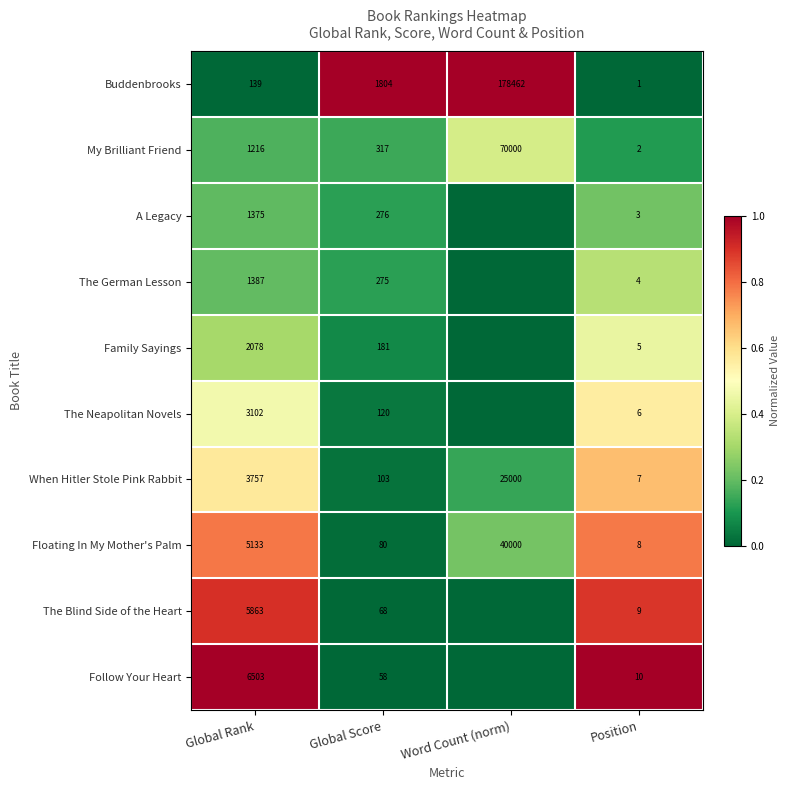

What is the total value across all series at Global Rank?

30553